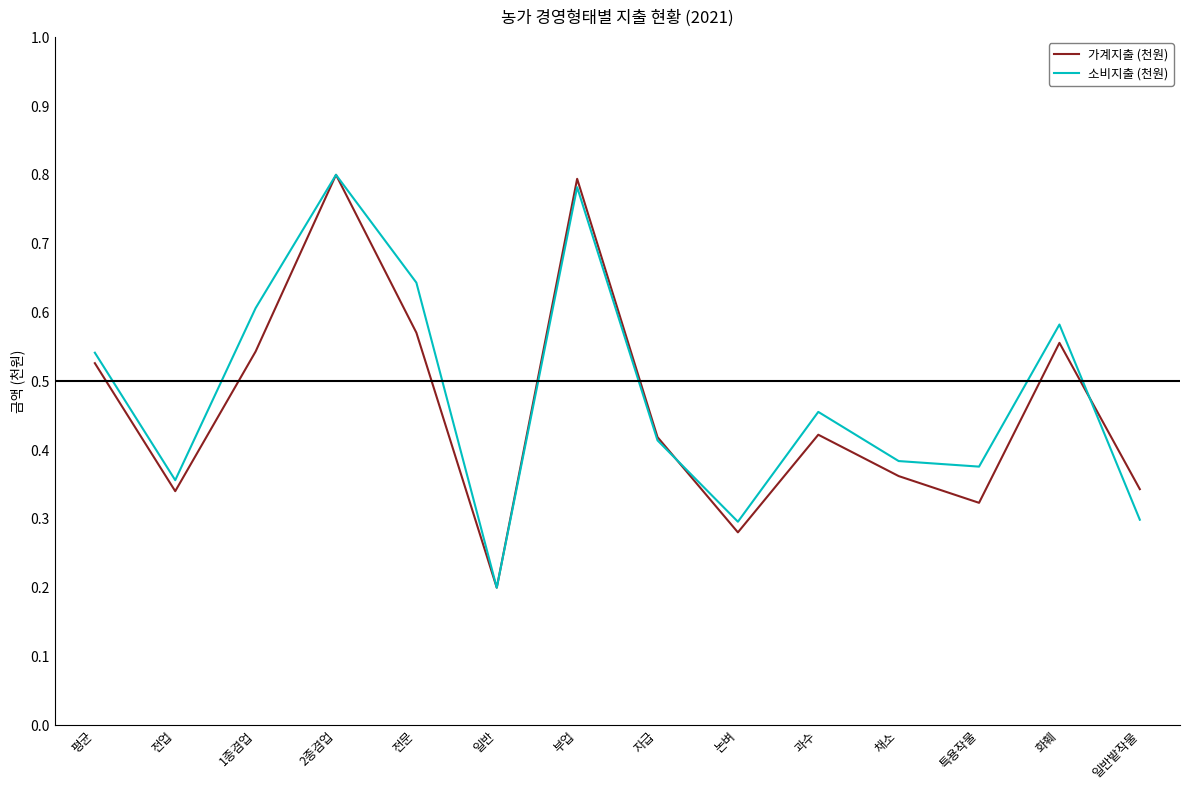

What position from the right is 1종겸업?

12